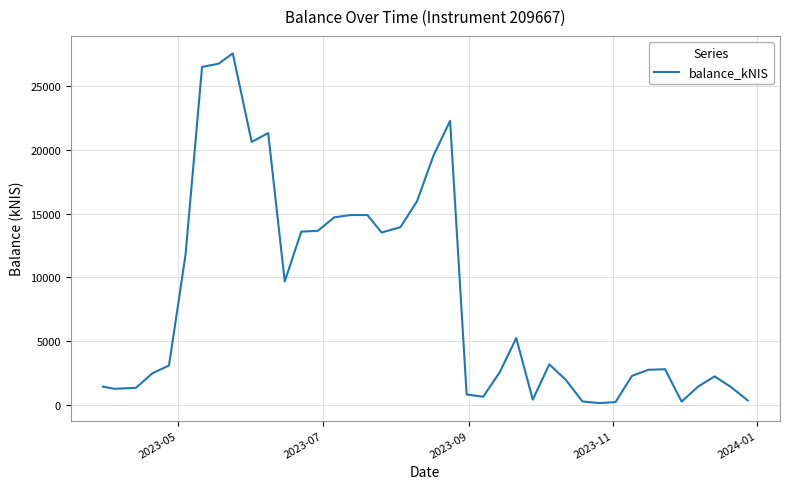

What is the difference between the maximum and minimum values?

27422.2